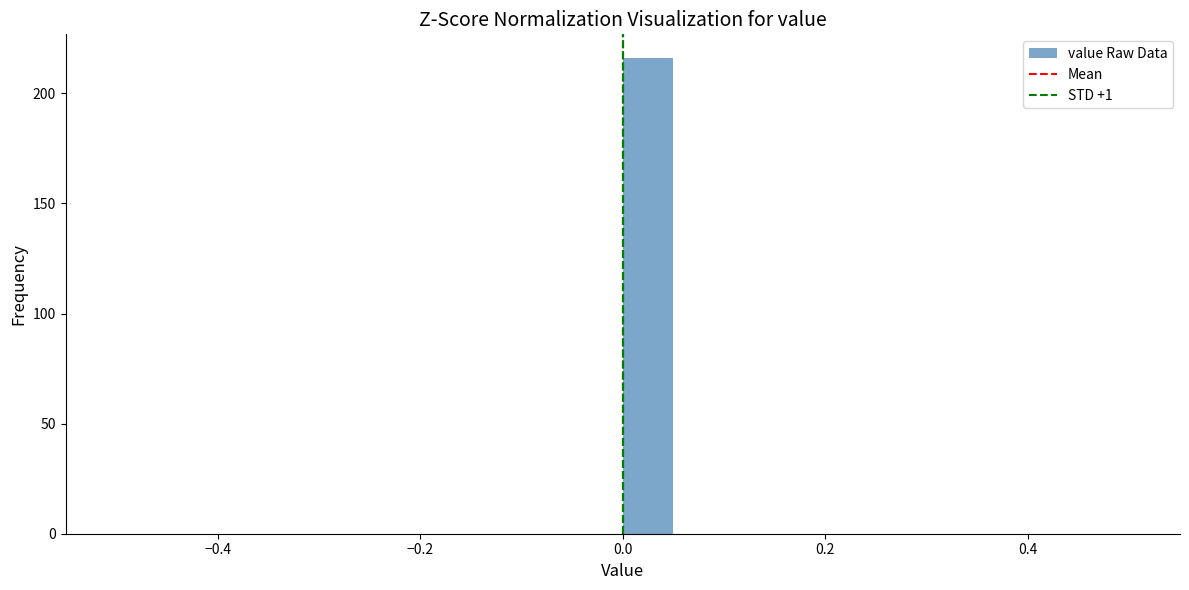

Read against the x-axis, roughly where is the centre of the tallest bar?

0.02